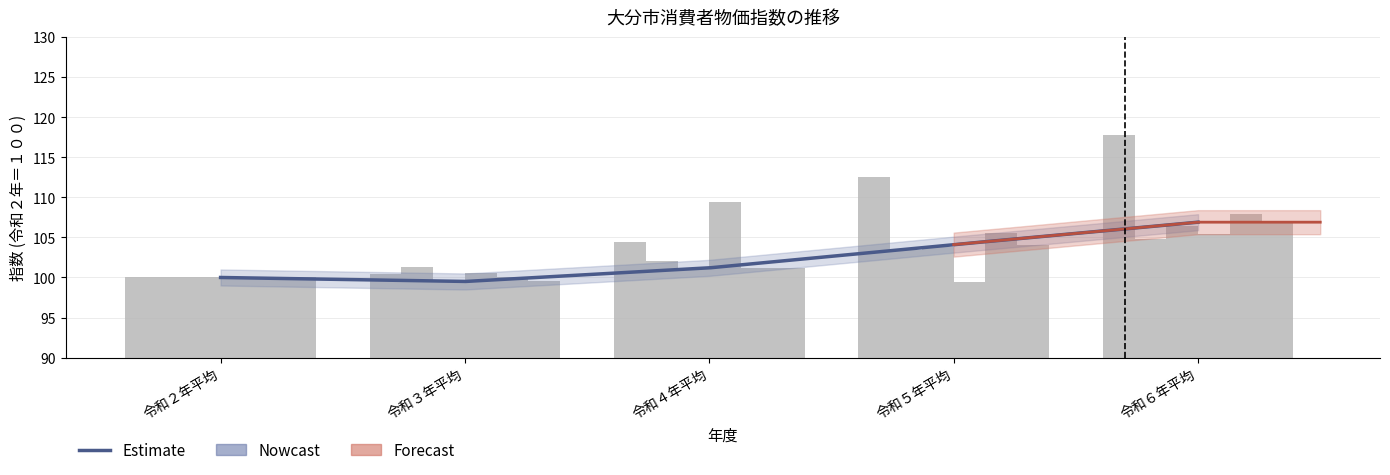

The 総合 series shows 134.2 at 令和４年平均. True or false?

False